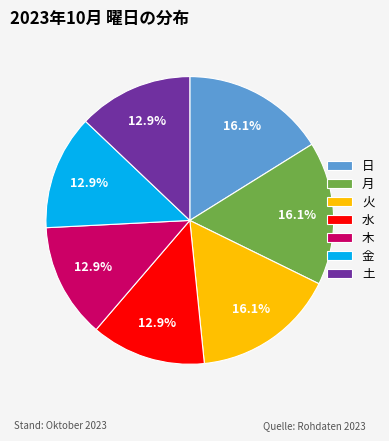

What portion of the pie excludes 水?

87.1%